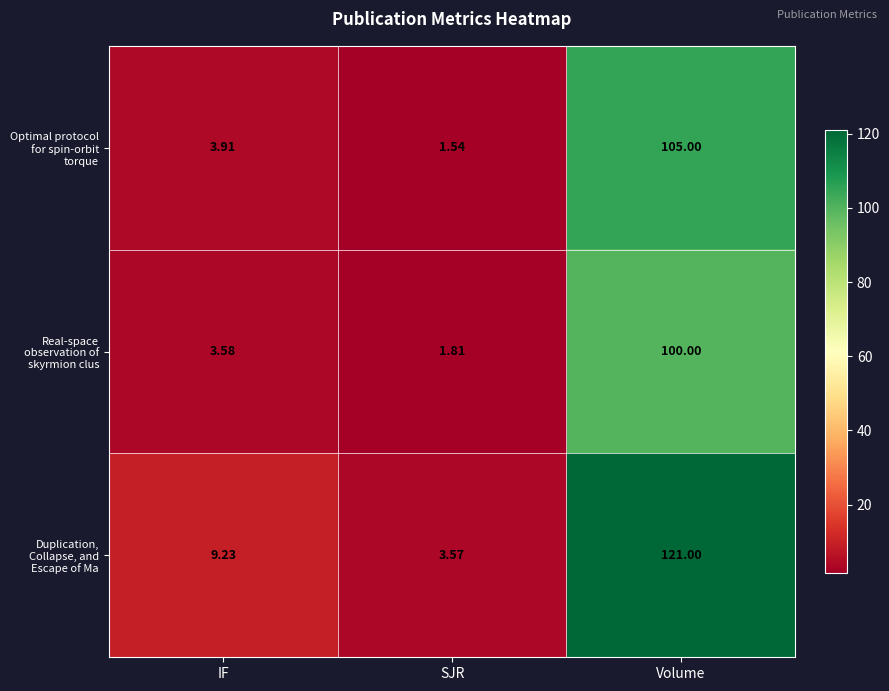

Between SJR and Volume, which series saw the biggest shift?

Duplication, Collapse, and Escape of Ma